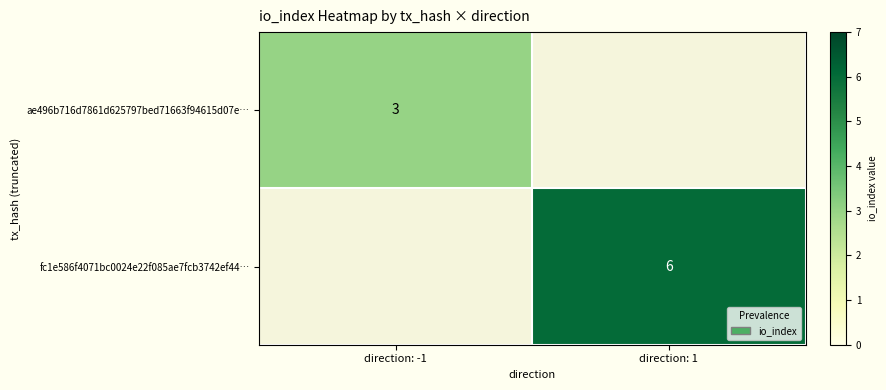

Is it true that ae496b716d7861d625797bed71663f94615d07e… equals 4 at direction: -1?

False